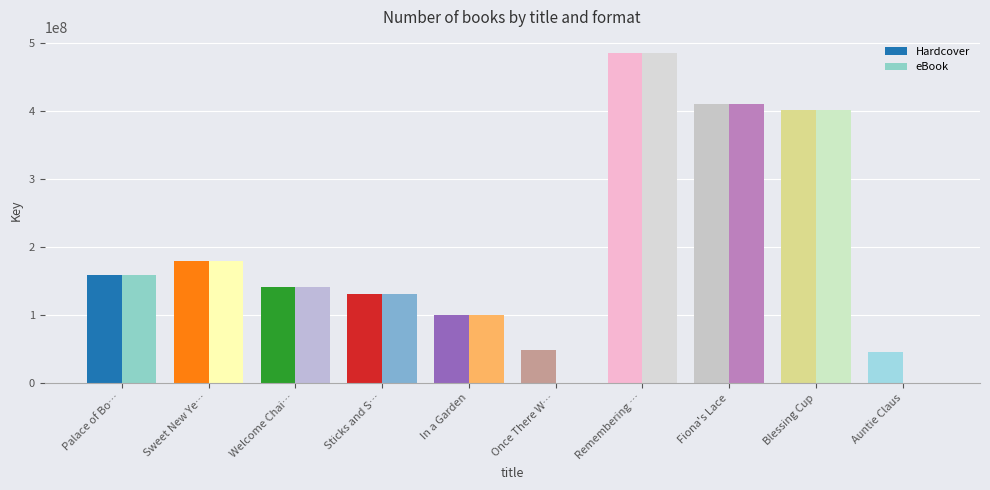

Is the value of Hardcover at Blessing Cup greater than the value of eBook at Sweet New Ye…?

Yes